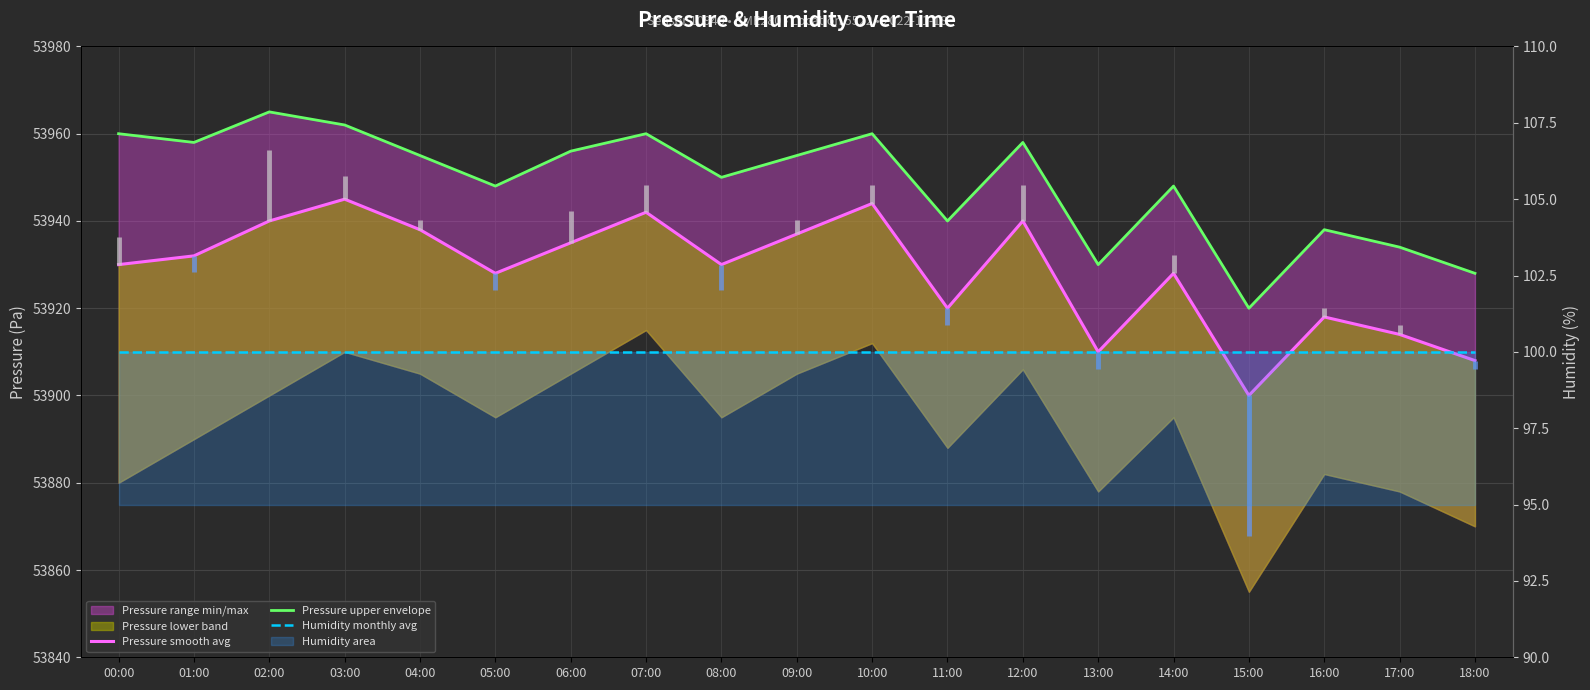

The value of Pressure upper envelope at 03:00 is 87686. True or false?

False